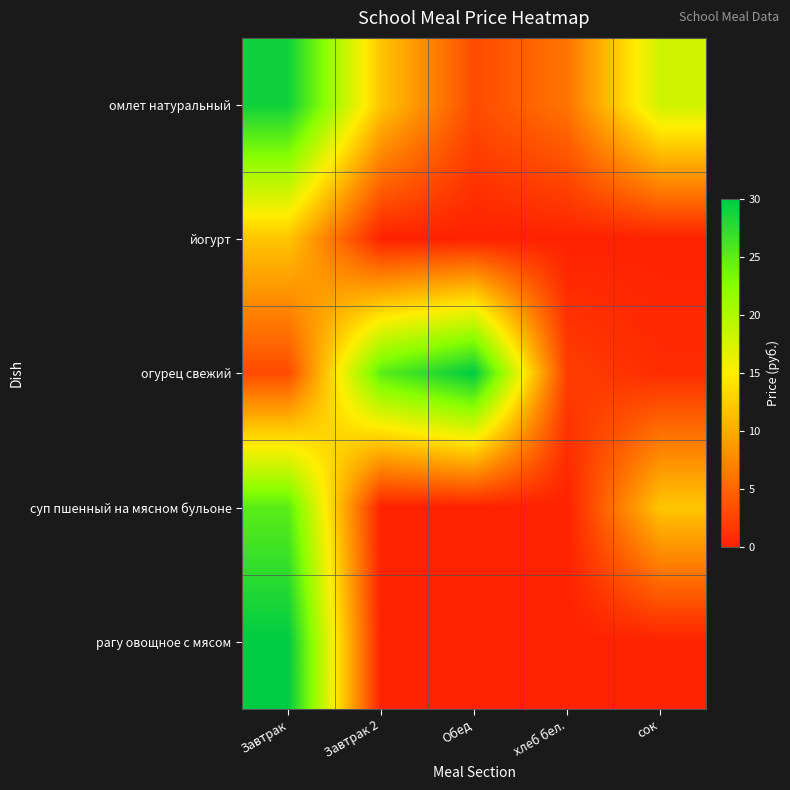

List the series in order of their peak value, highest first.

огурец свежий, рагу овощное с мясом, омлет натуральный, суп пшенный на мясном бульоне, йогурт